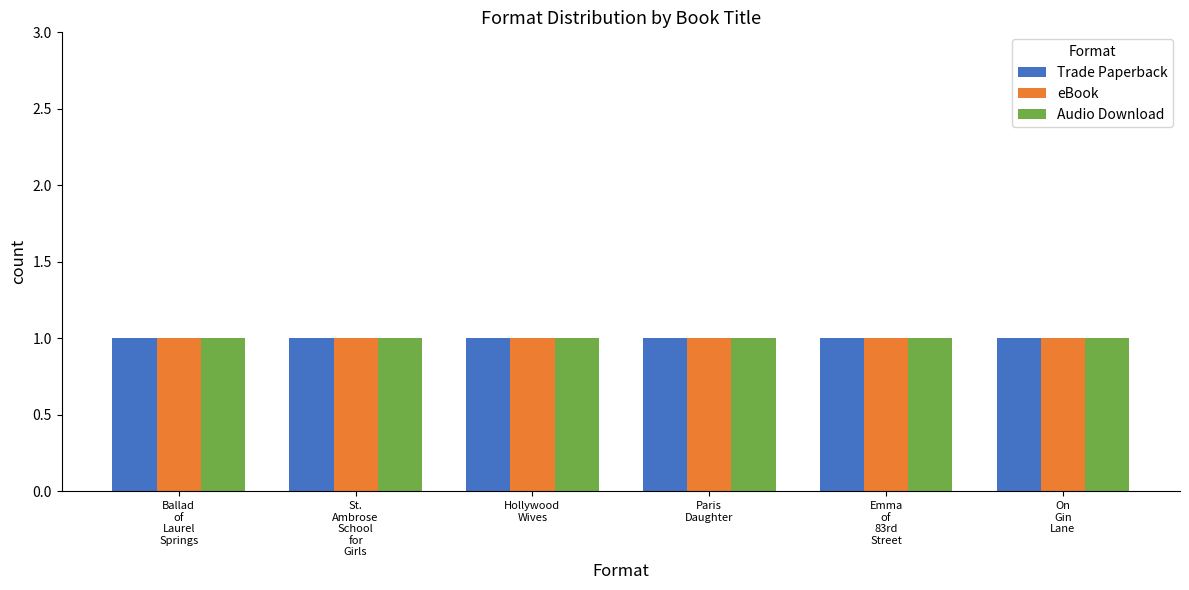

At which category does the chart reach its minimum across all series?

On Gin Lane